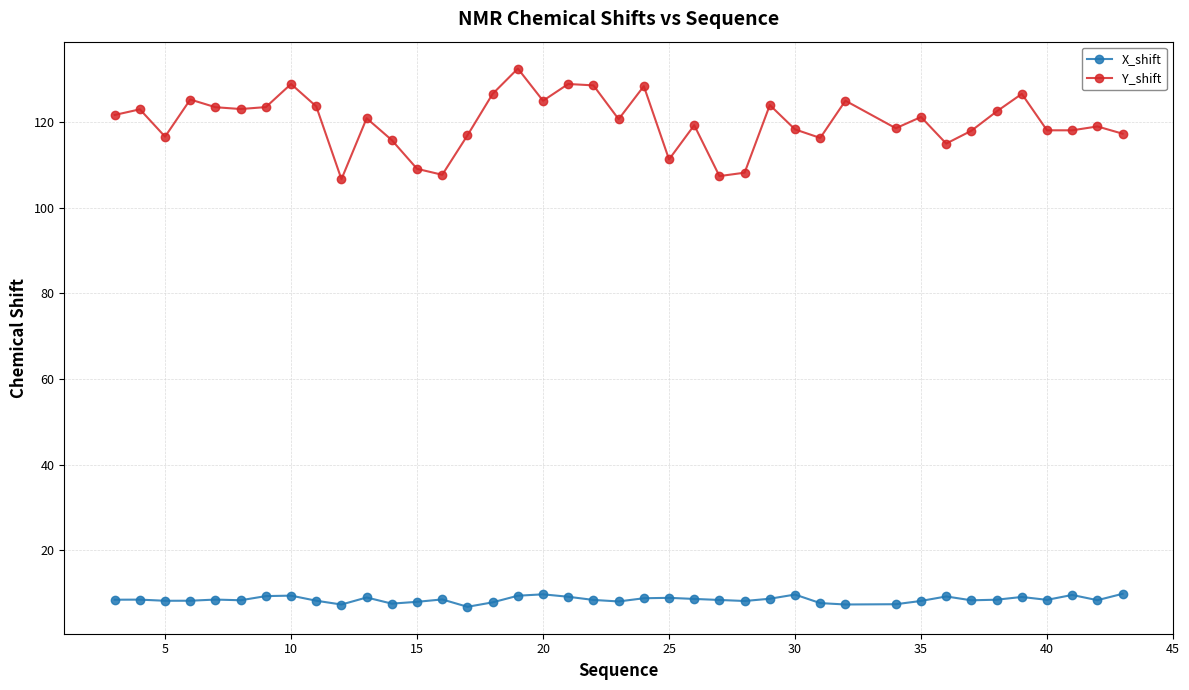

What are all the series names shown in the legend?

X_shift, Y_shift